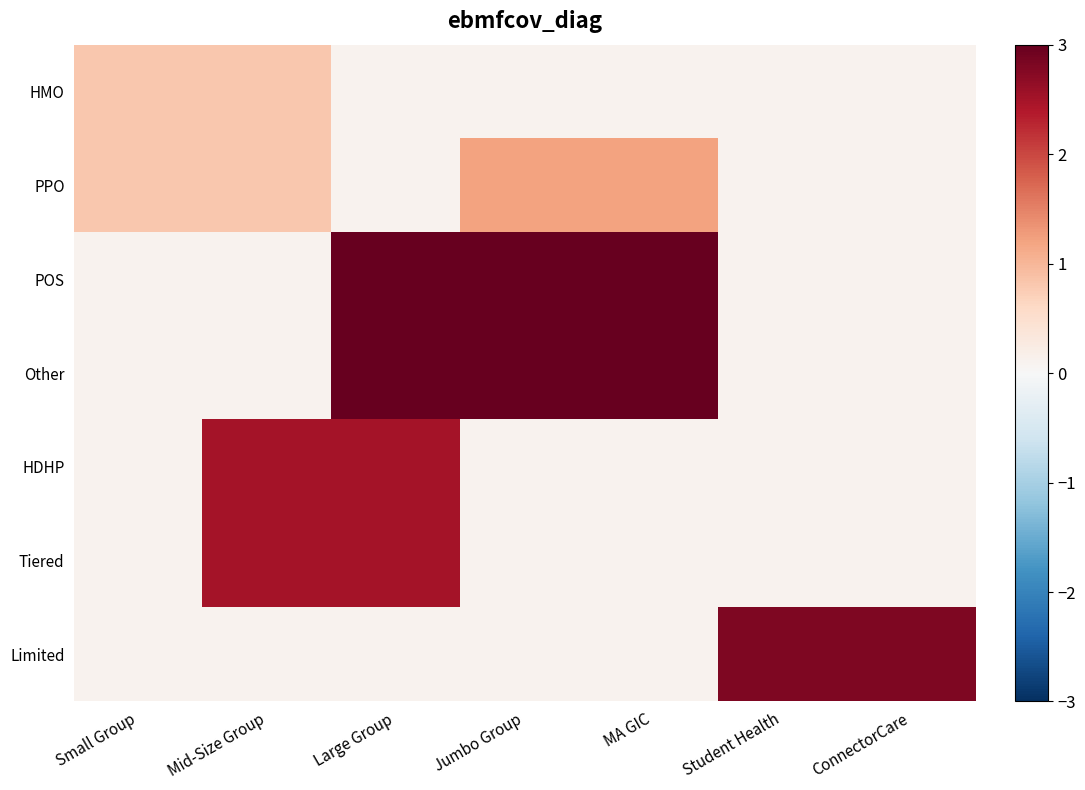

Which series has the largest range (max minus min)?

POS